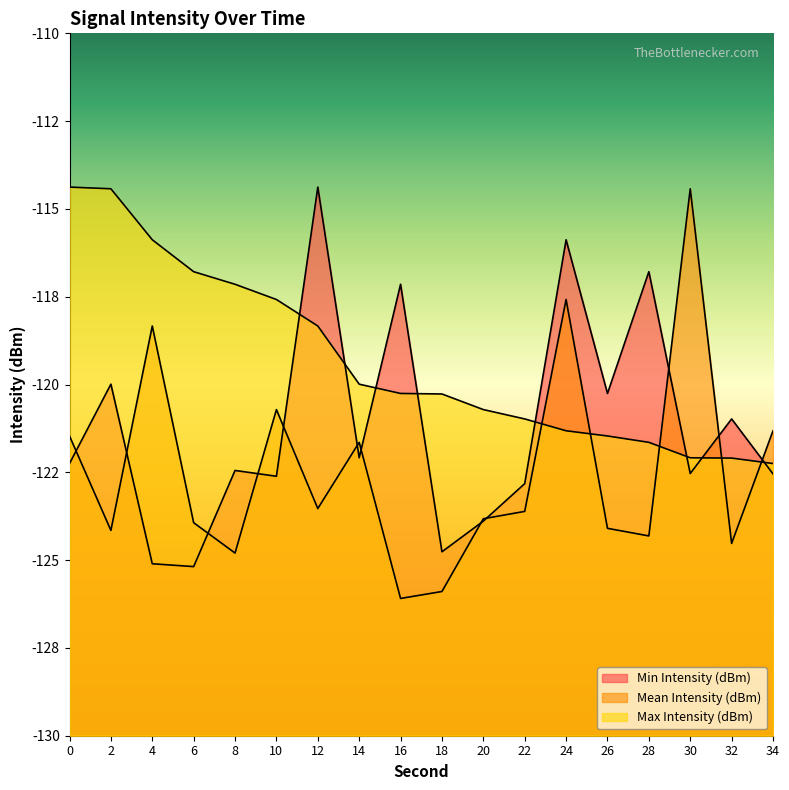

What is the value of the Min Intensity (dBm) point at the 2nd from the left?

-120.0